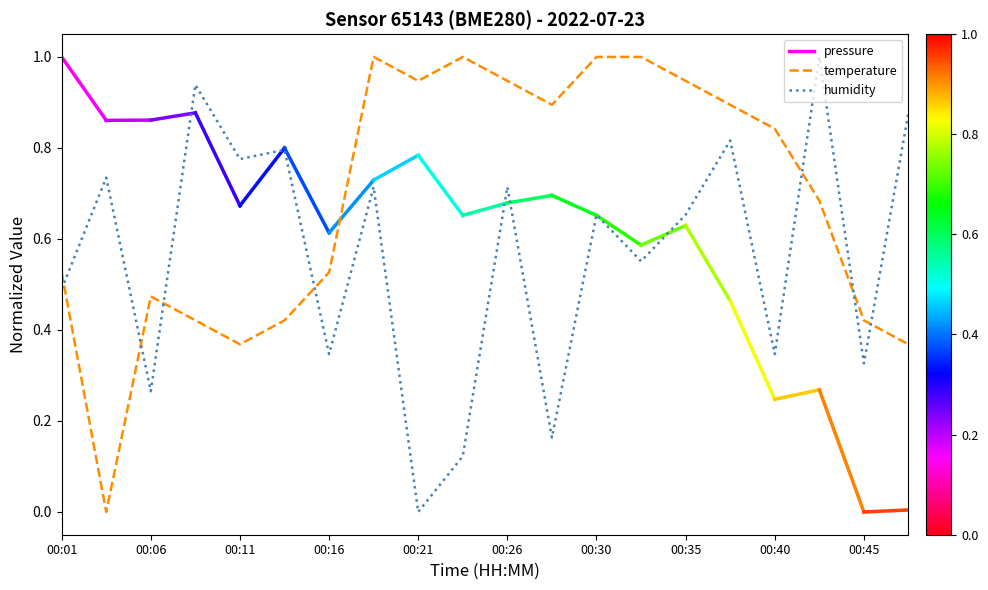

What is the value of the temperature point at the 20th from the left?

0.4